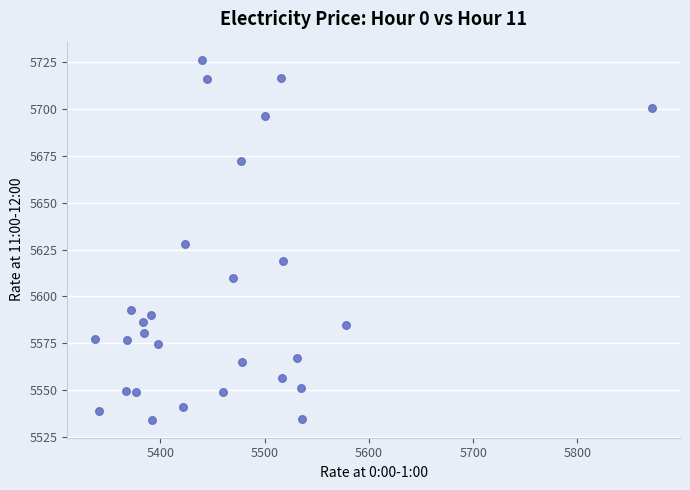

What is the range of Y values (max minus min)?

192.4